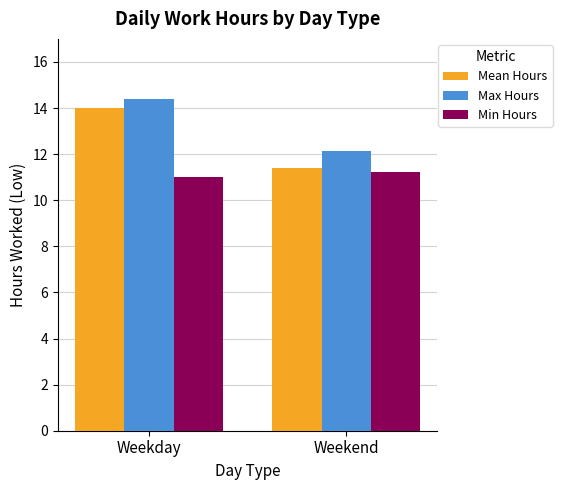

List the series in order of their overall mean, lowest first.

Min Hours, Mean Hours, Max Hours